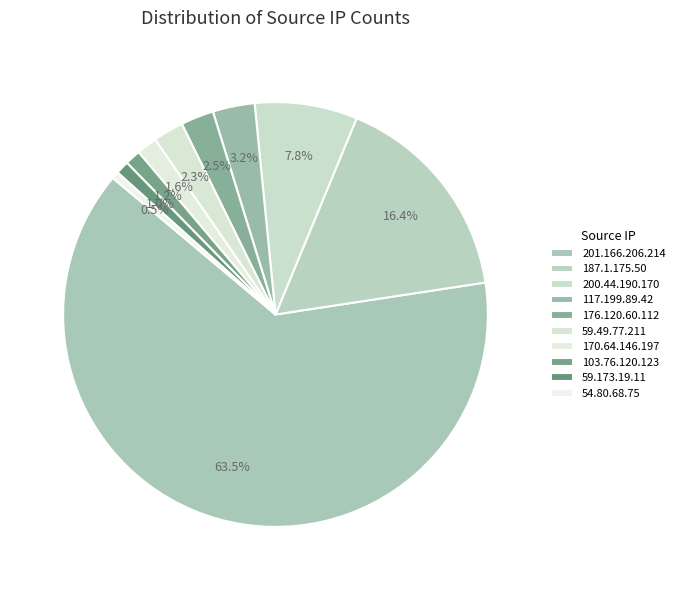

Which slice is the largest?

201.166.206.214